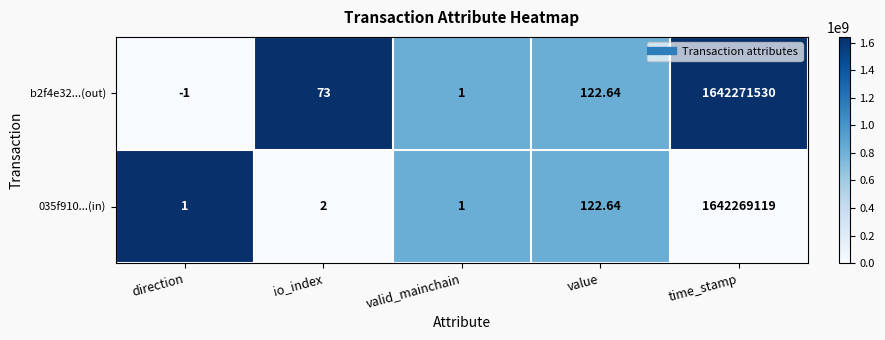

At how many categories does at least one series exceed 0?

5